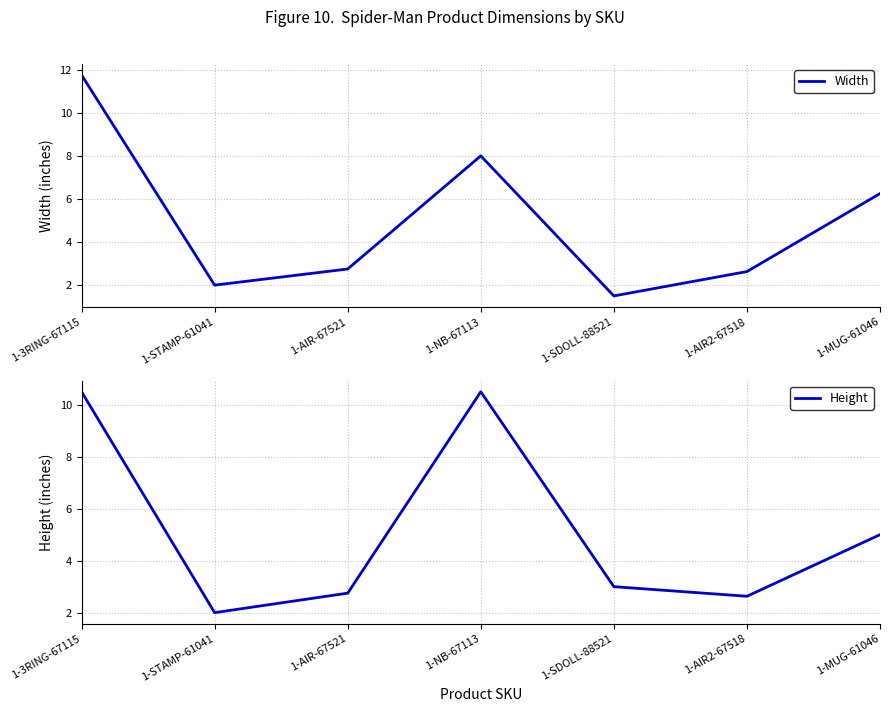

At which label does Height reach its peak?

1-3RING-67115